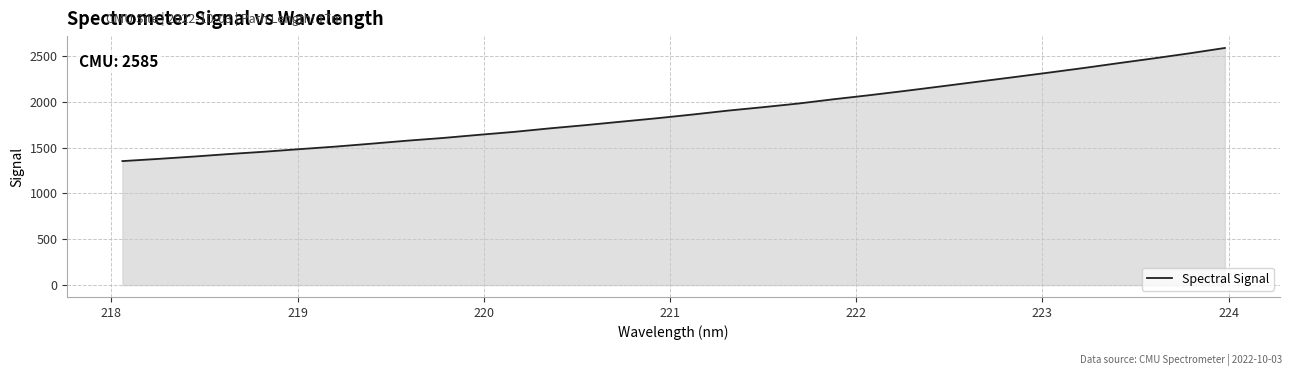

What is the difference between the maximum and minimum values?

1233.2